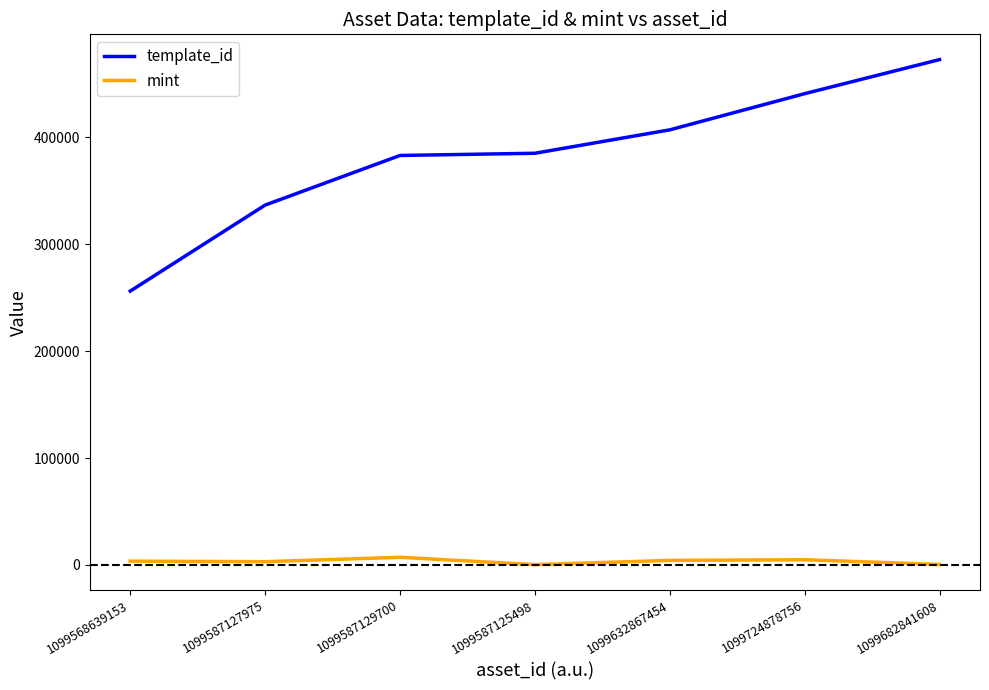

Is the value of template_id at 1099724878756 greater than the value of mint at 1099568639153?

Yes